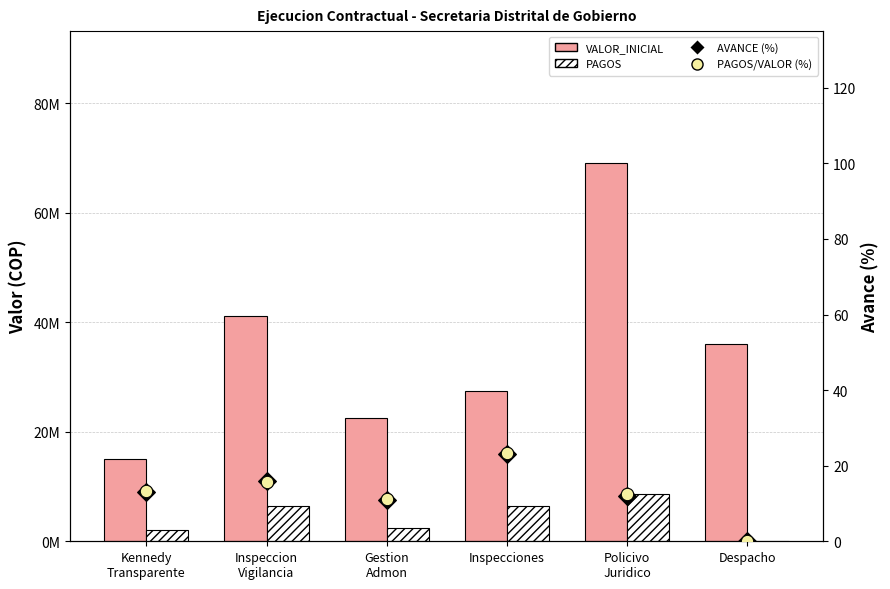

What are all the series names shown in the legend?

VALOR_INICIAL, PAGOS, AVANCE (%), PAGOS/VALOR (%)